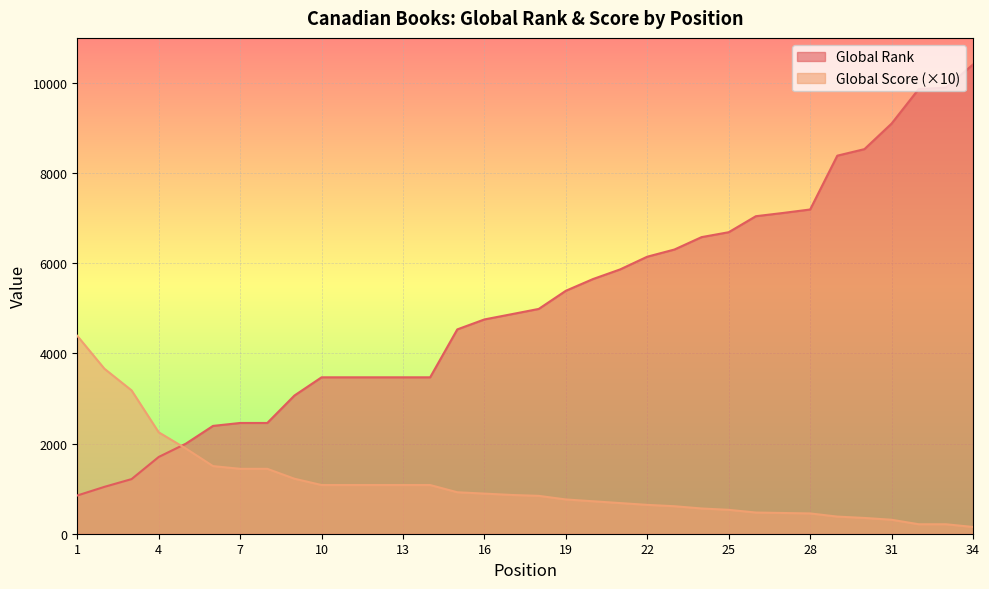

Is the value of Global Rank at 23 greater than the value of Global Score at 23?

Yes